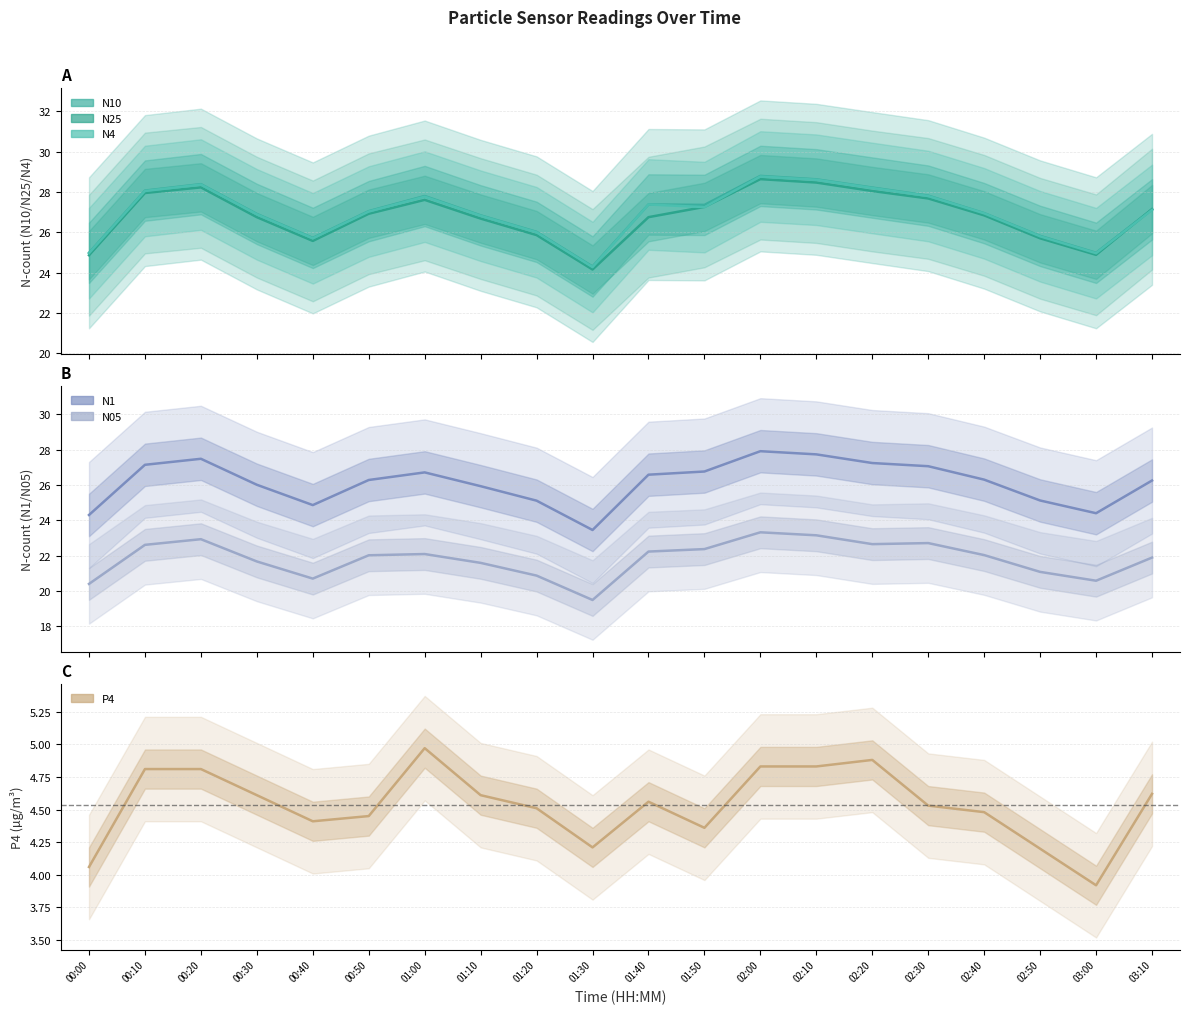

How many interior local peaks does the N10 series have?

4